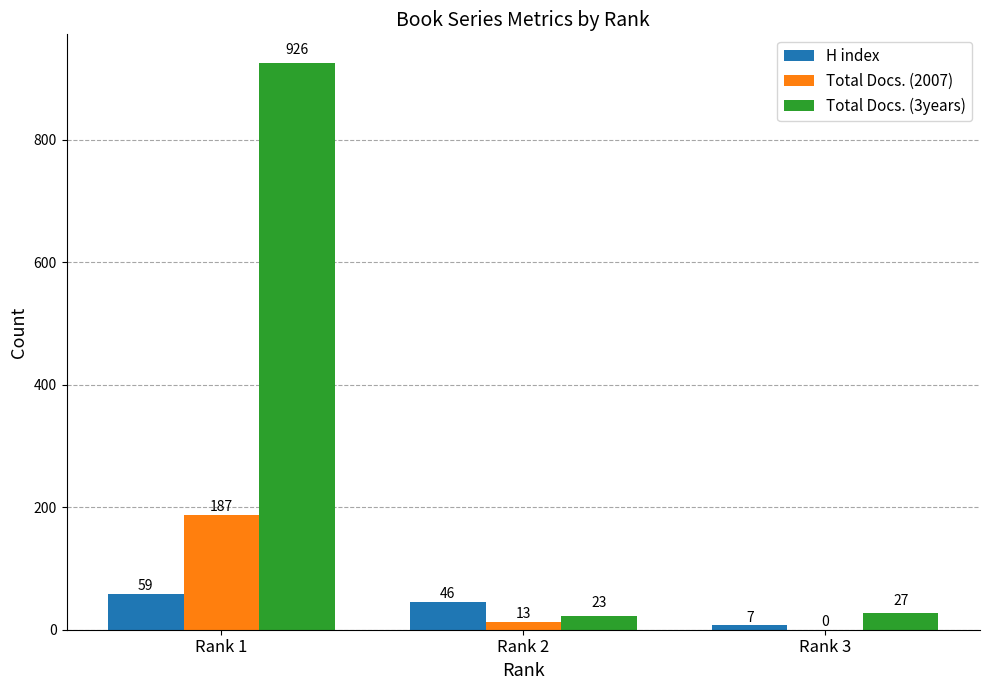

At which label is Total Docs. (3years) closest to 474?

Rank 3